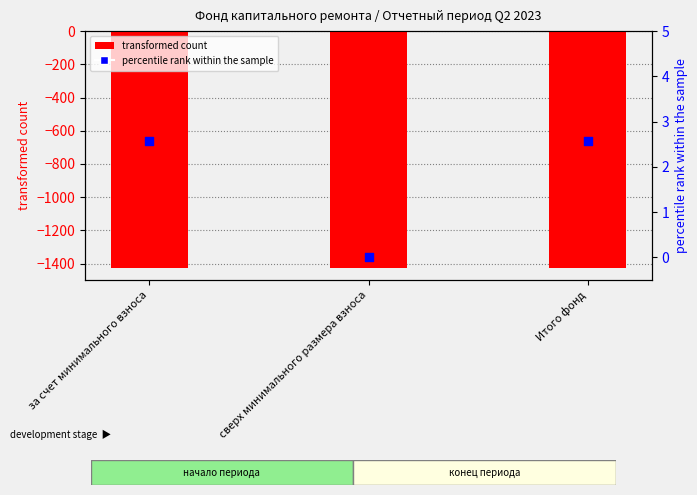

Which series has the largest total across all categories?

percentile rank within the sample